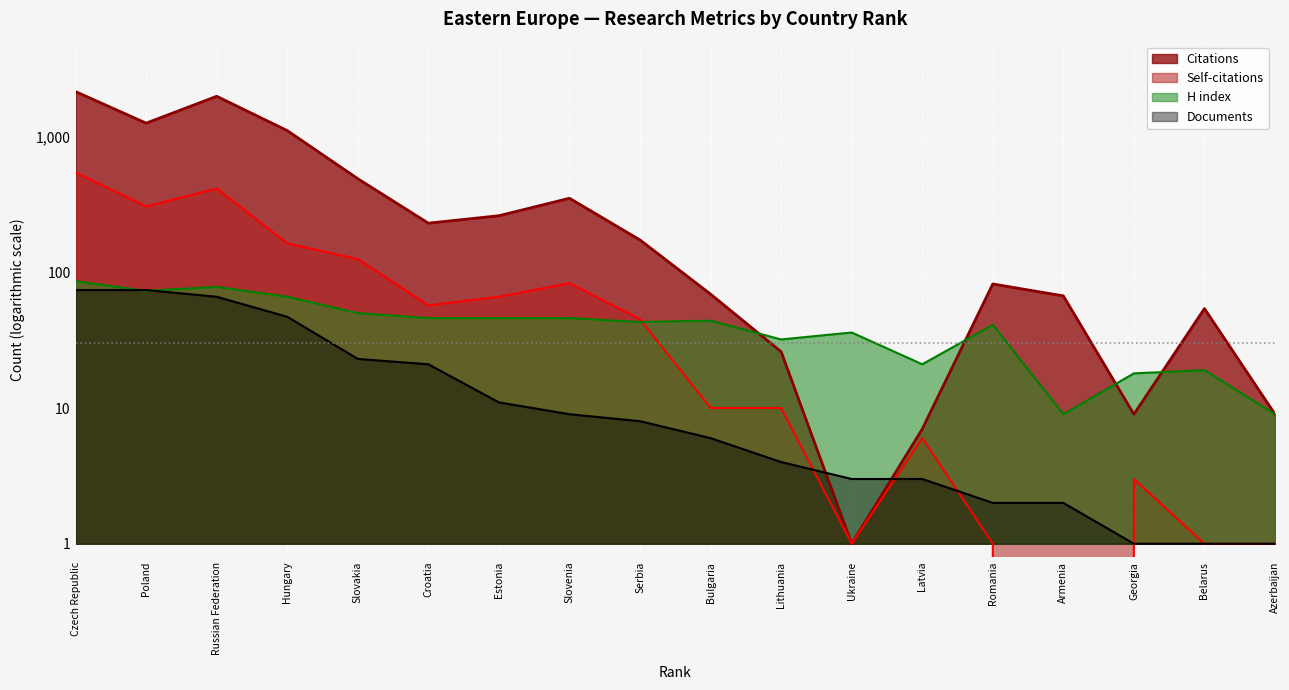

How many interior local valleys does the Citations series have?

4